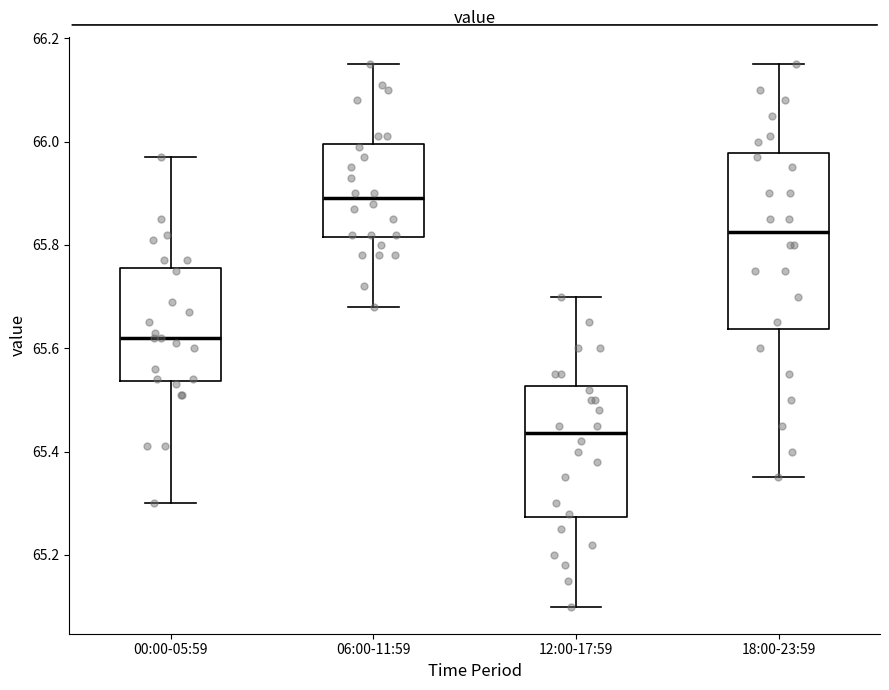

Where does the median line of the box for 12:00-17:59 sit on the y-axis? The values are not printed on the chart, so give them approximately, as read against the axis.

65.44